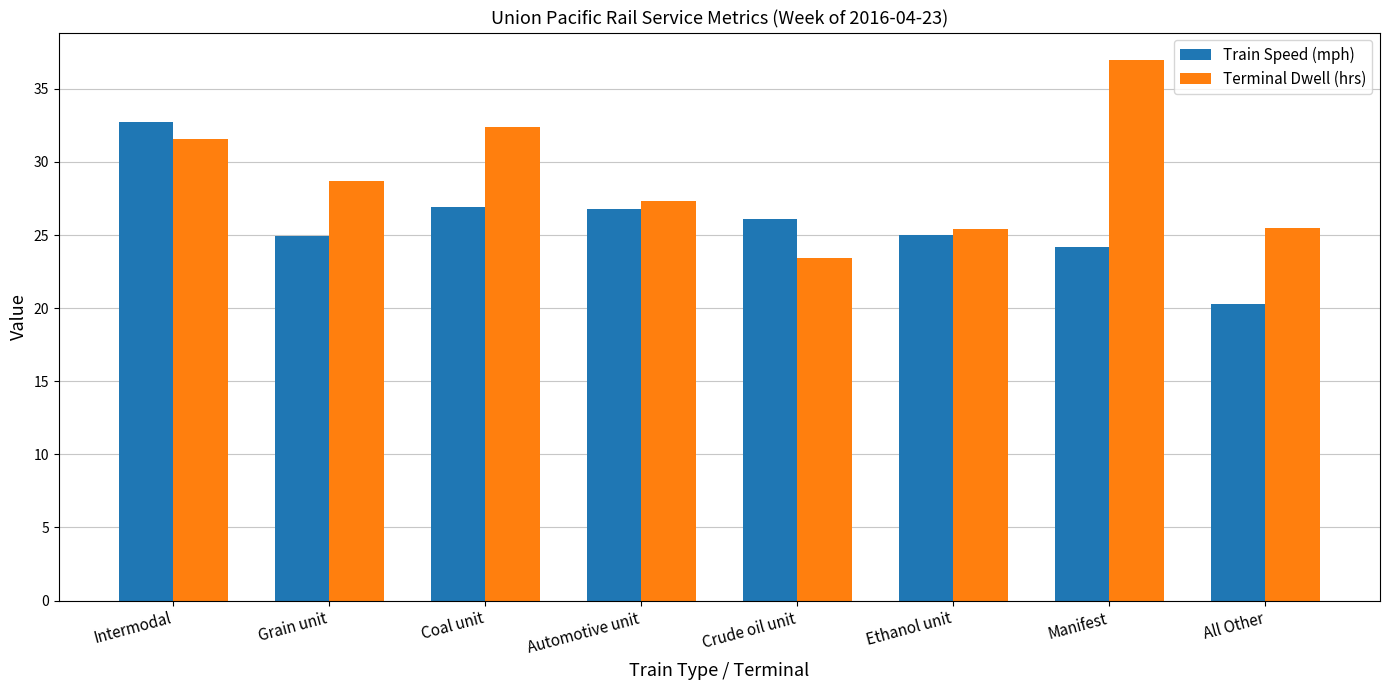

List the series in order of their overall mean, lowest first.

Train Speed (mph), Terminal Dwell (hrs)